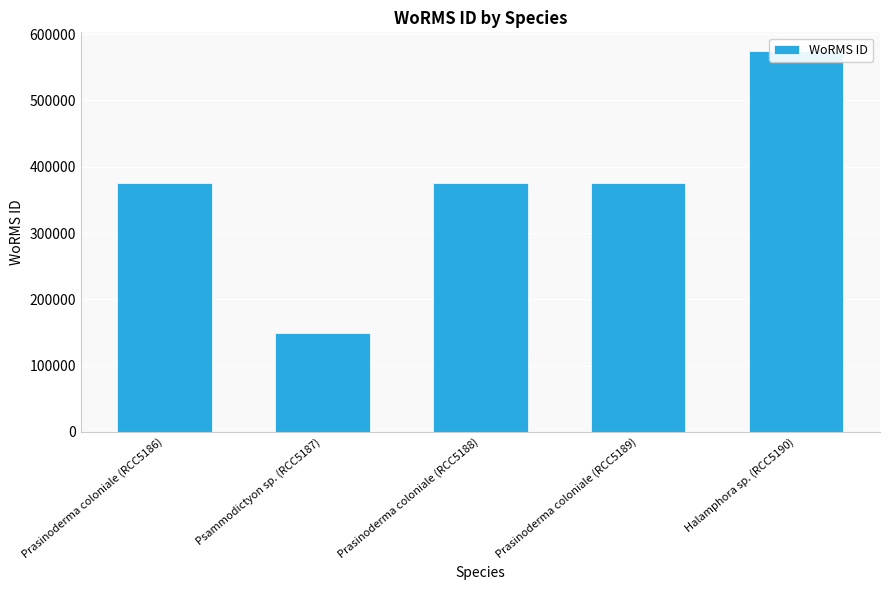

Are the bars grouped side by side (vs. stacked)?

No